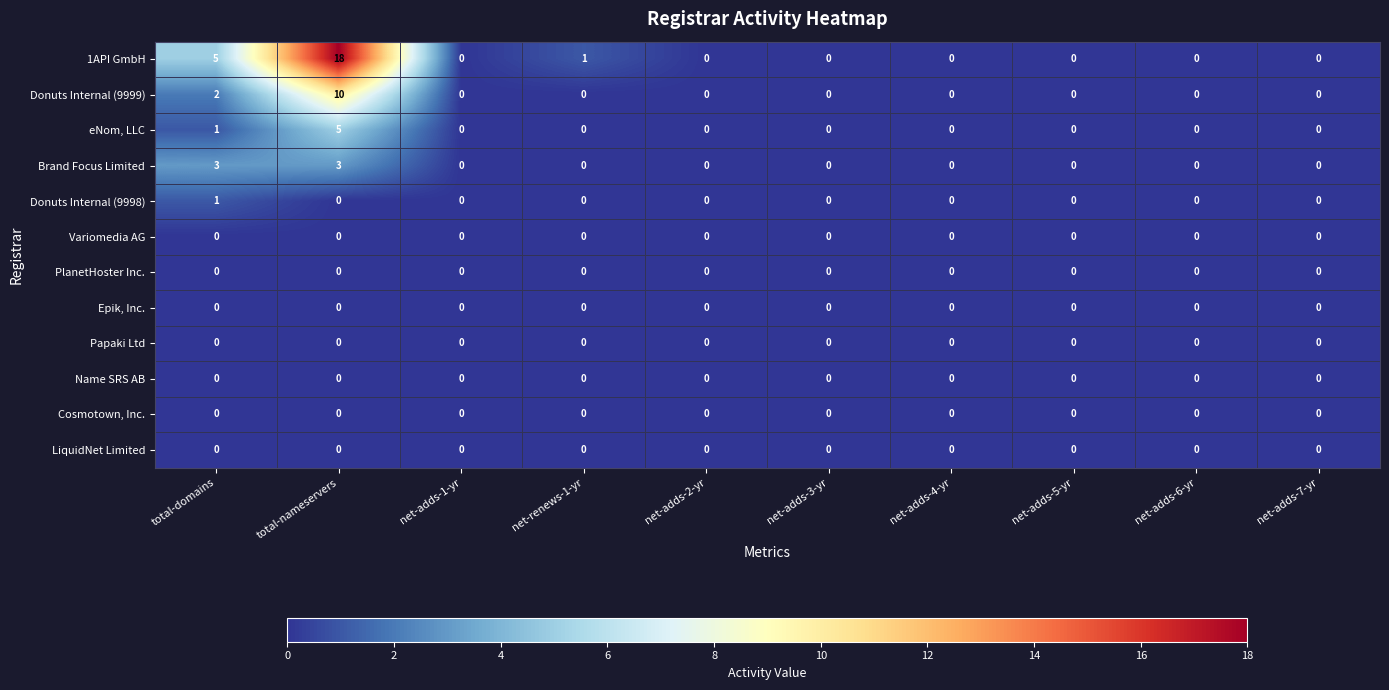

What is the difference between the maximum and minimum values in the 1API GmbH series?

18